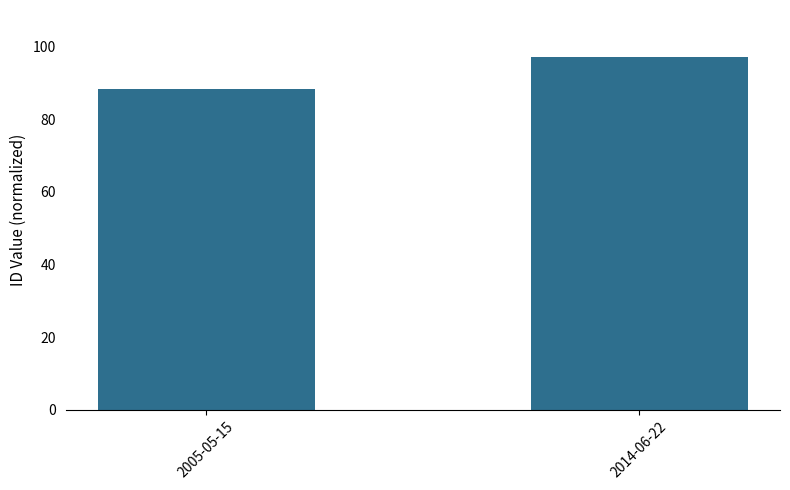

What is the value of the 2nd bar from the left?

97.0